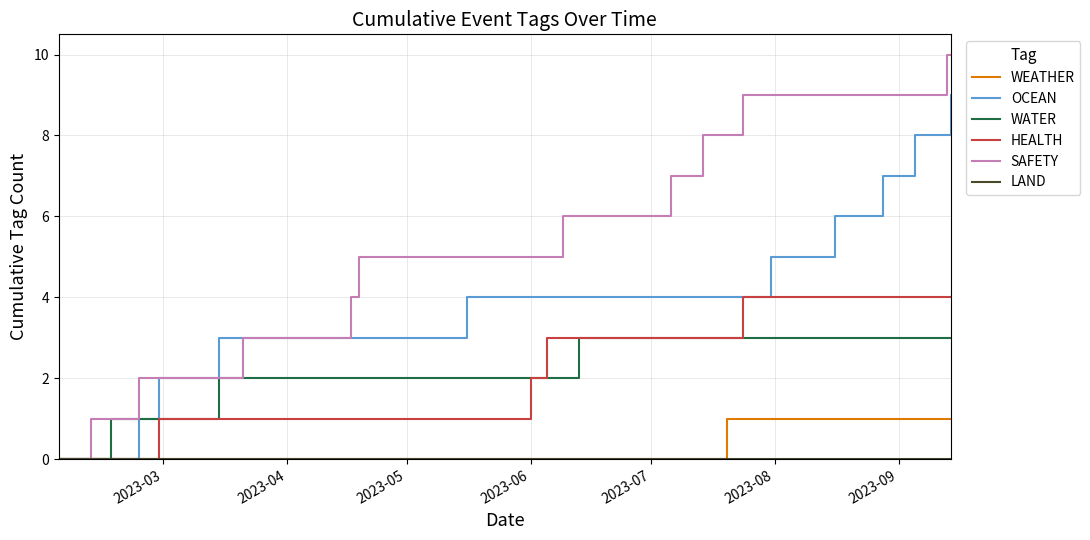

Which series has the largest total across all categories?

SAFETY